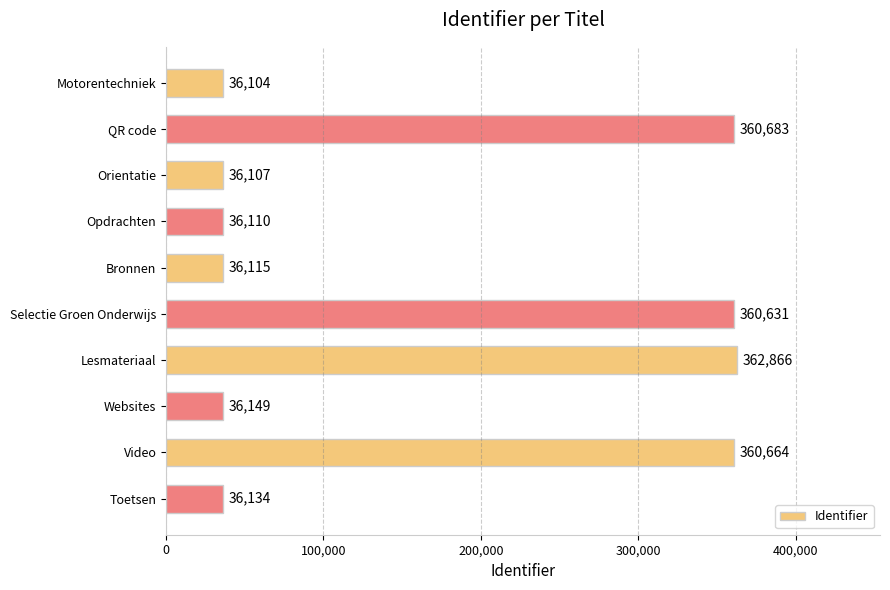

Reading top to bottom, transcribe all the data shown in this chart.

36104	360683	36107	36110	36115	360631	362866	36149	360664	36134